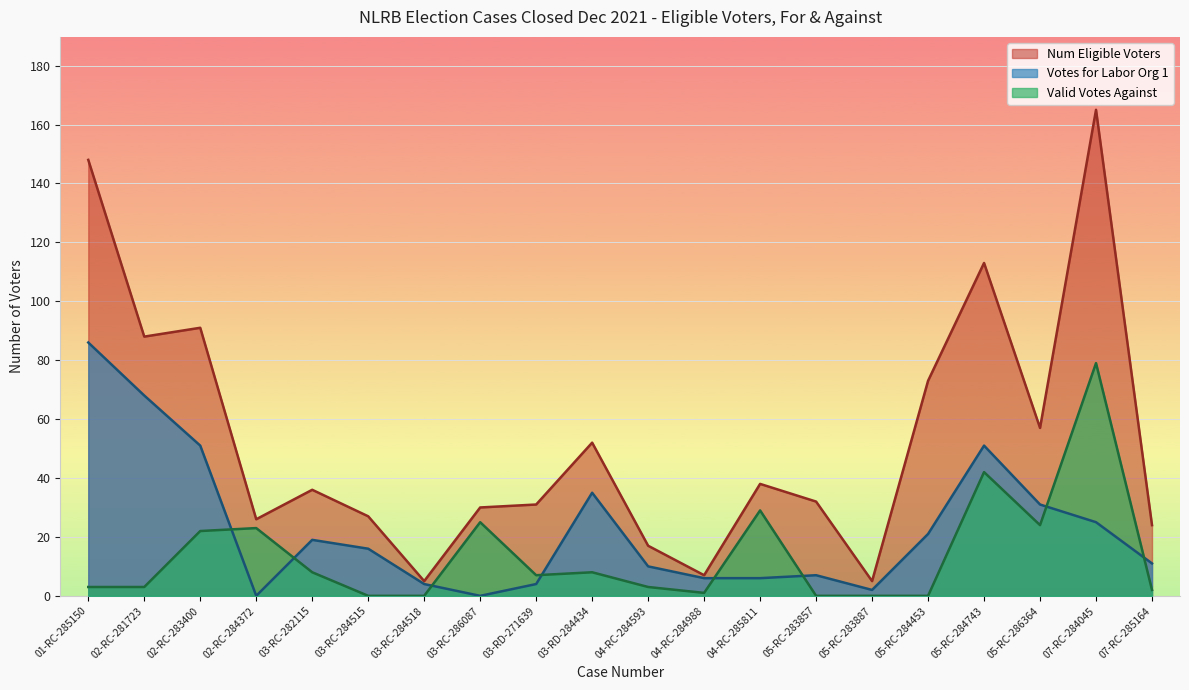

Which series changed the most between 02-RC-283400 and 05-RC-284453?

Votes for Labor Org 1